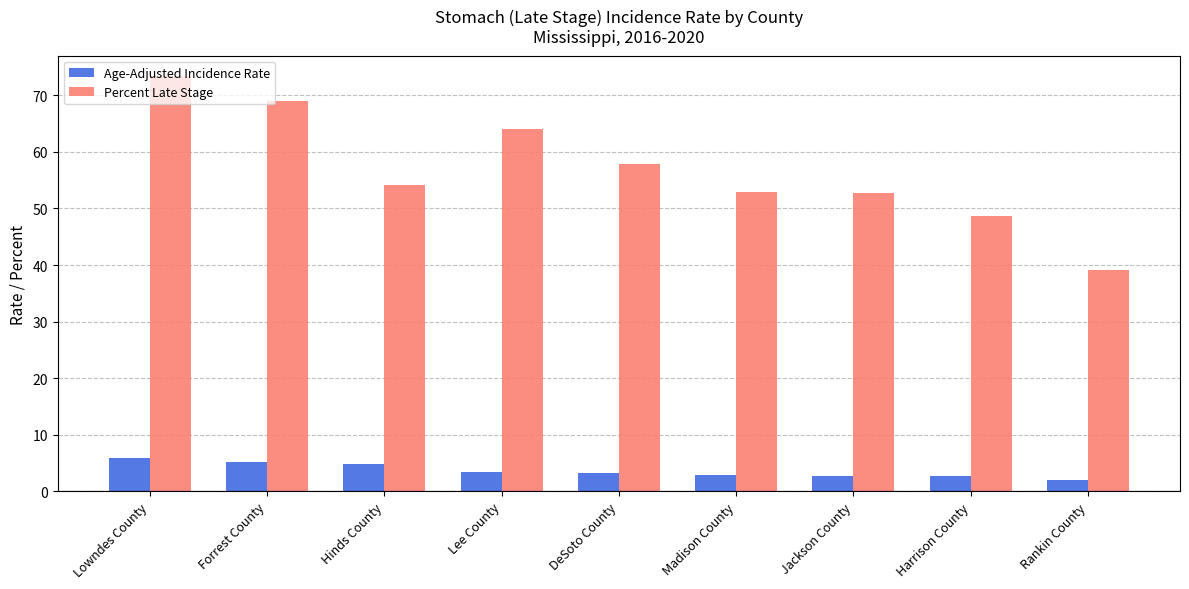

What is the sum of the Age-Adjusted Incidence Rate values at Rankin County and Madison County?

5.0